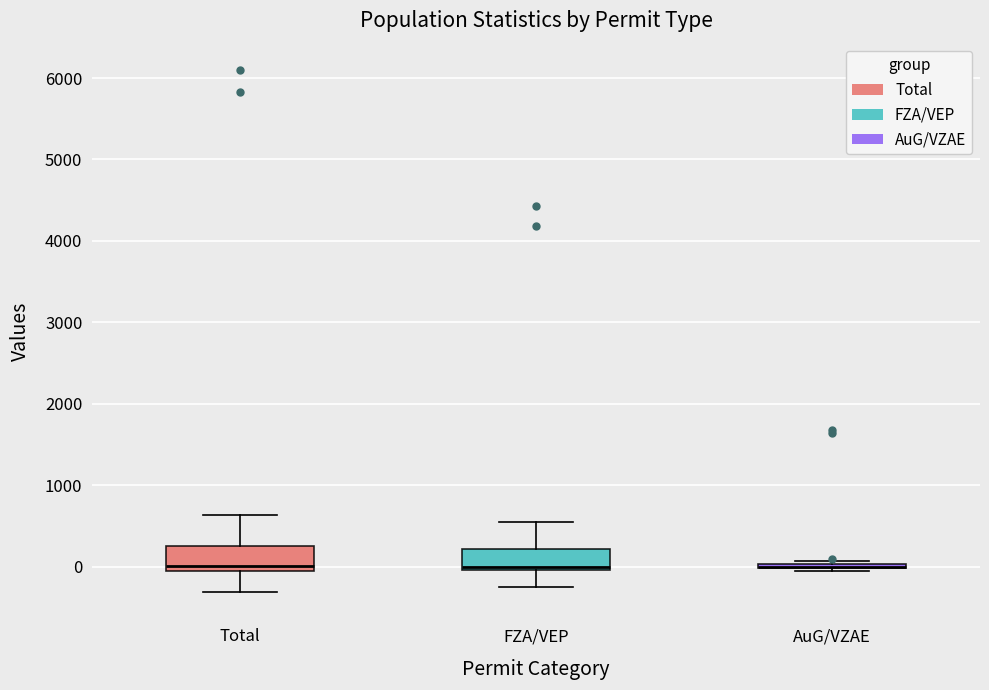

Reading left to right, transcribe this box plot: for each box, give where its median line is, the range the box spans, and where its two whiskers end, as read against the y-axis. The values are not printed on the chart, so give them approximately, as read against the axis.

Total: median 0, box -100 to 200, whiskers -300 to 600
FZA/VEP: median 0 (just above the box's lower edge), box 0 to 200, whiskers -300 to 600
AuG/VZAE: box collapsed to a line at 0, whiskers -100 to 100